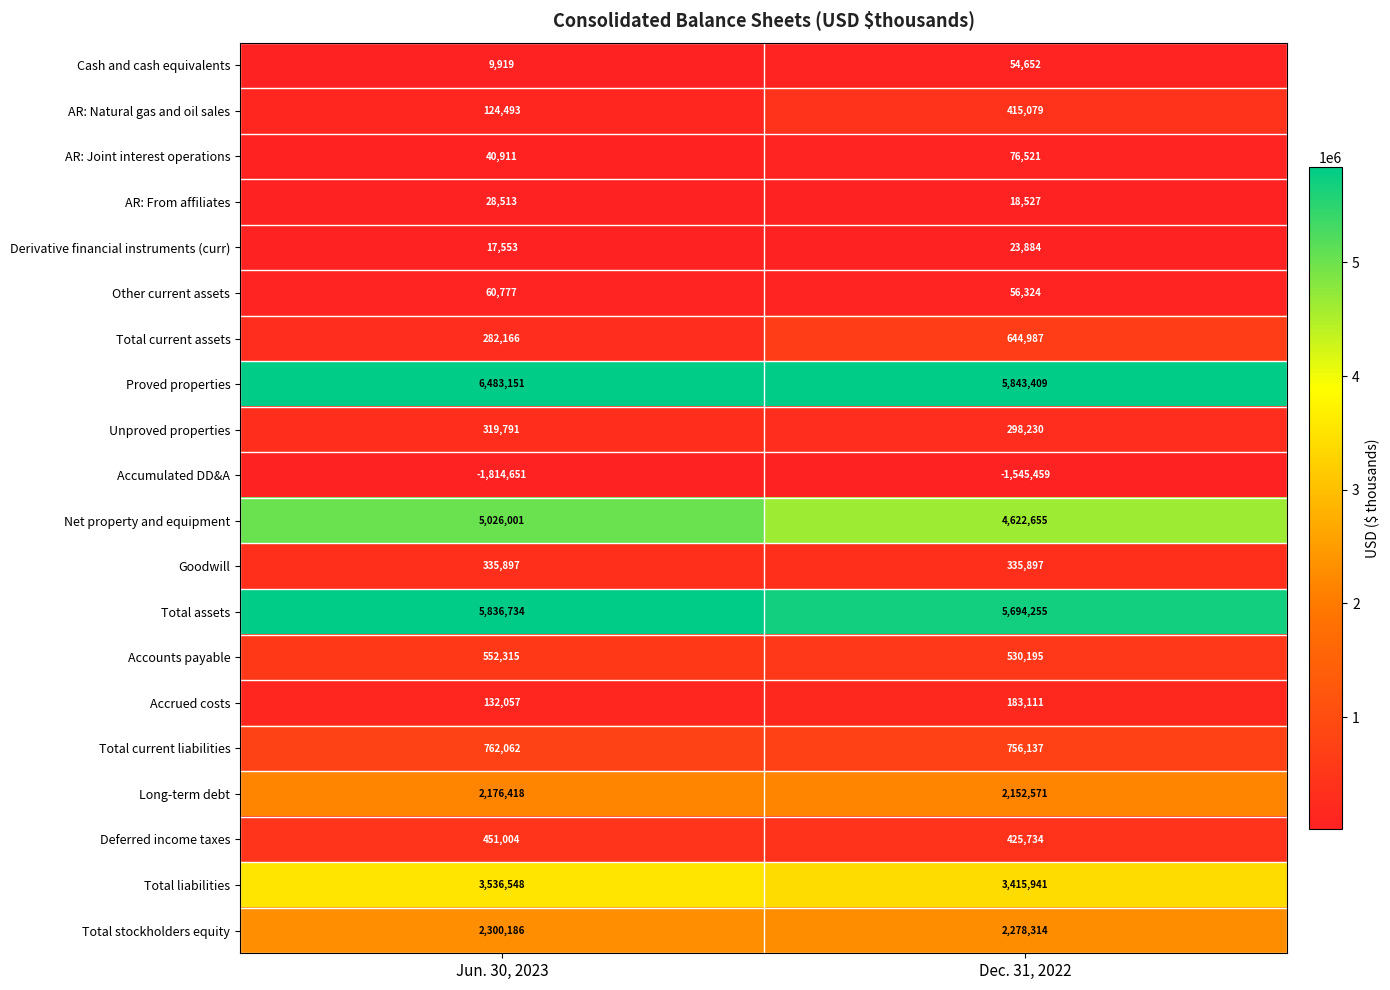

List the labels in order of Unproved properties value, smallest first.

Dec. 31, 2022, Jun. 30, 2023